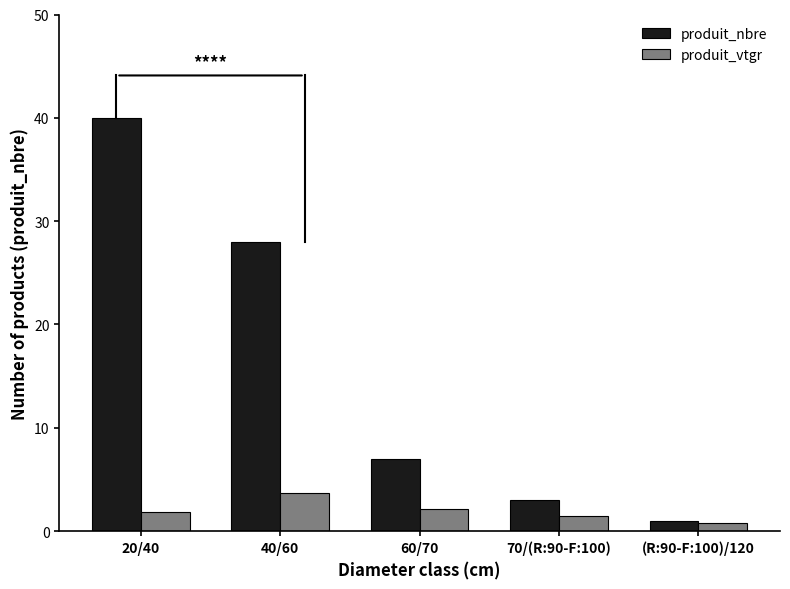

What is the total value across all series at 40/60?

31.7